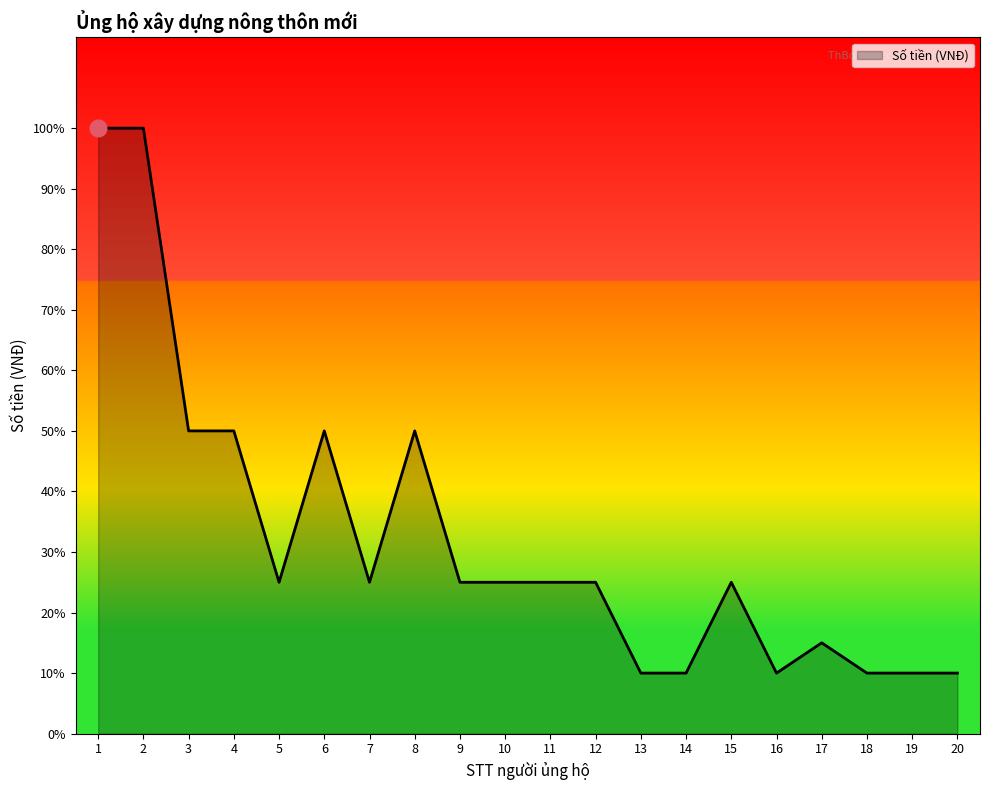

Does the chart have visible grid lines?

No